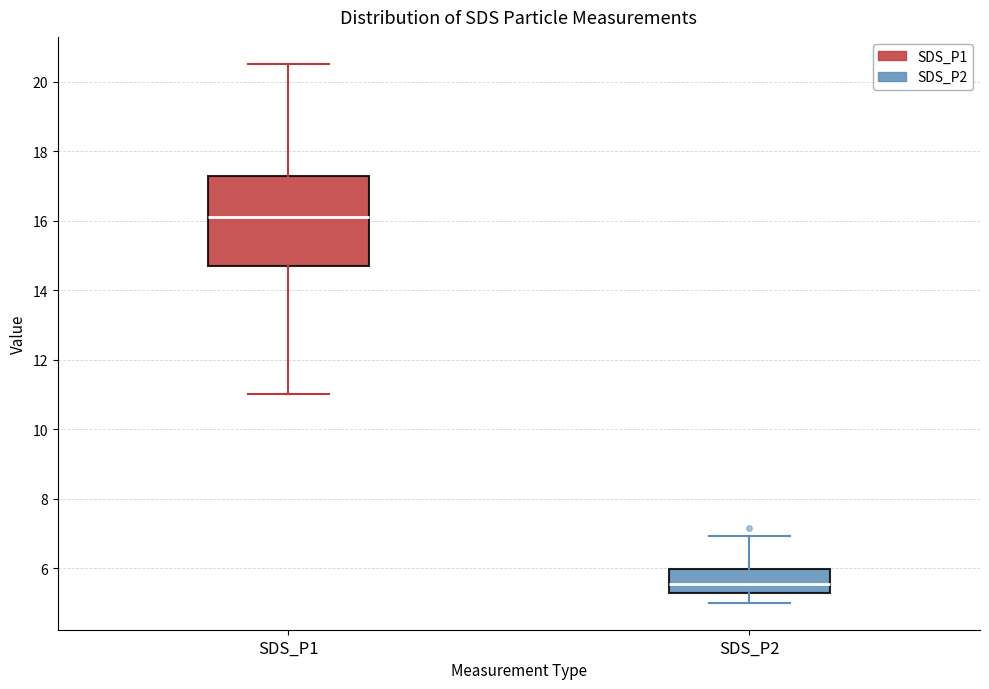

Where is the upper edge of the box for SDS_P2 on the y-axis? The values are not printed on the chart, so give them approximately, as read against the axis.

6.0